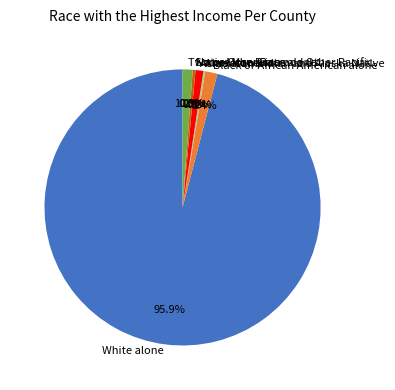

What percentage is the Two or More Races slice, to the nearest percent?

1%